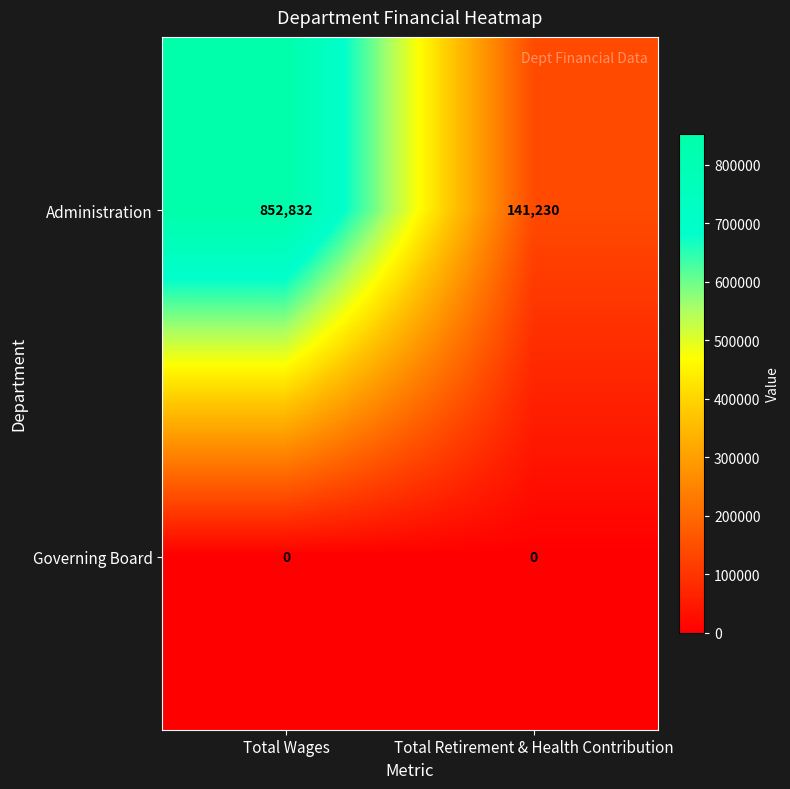

What is the difference between the highest and lowest values at Total Wages?

852832